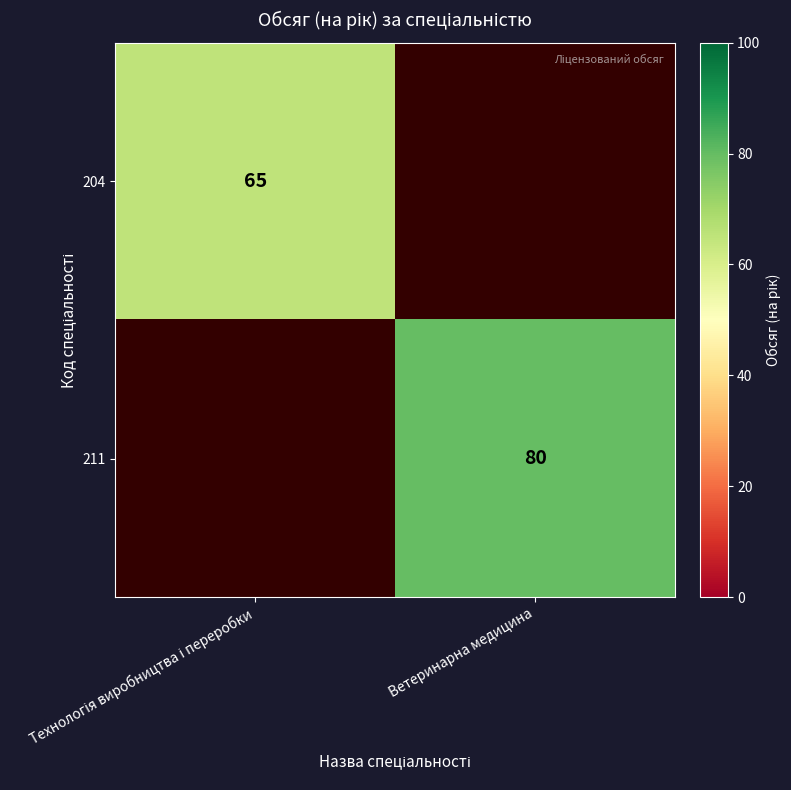

The 211 series shows 55 at Ветеринарна медицина. True or false?

False